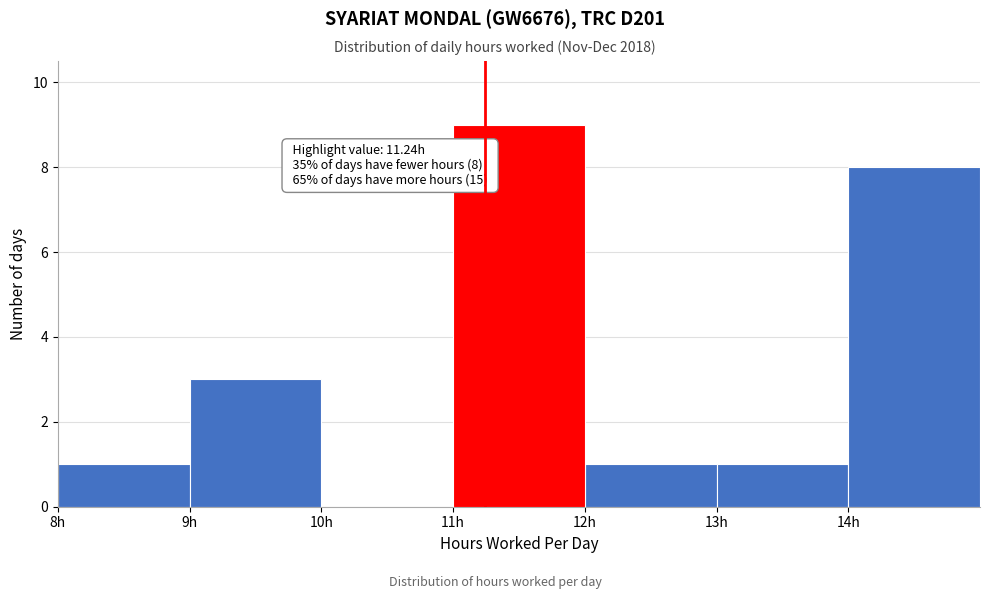

Over which range of the x-axis is the bar tallest?

11 to 12